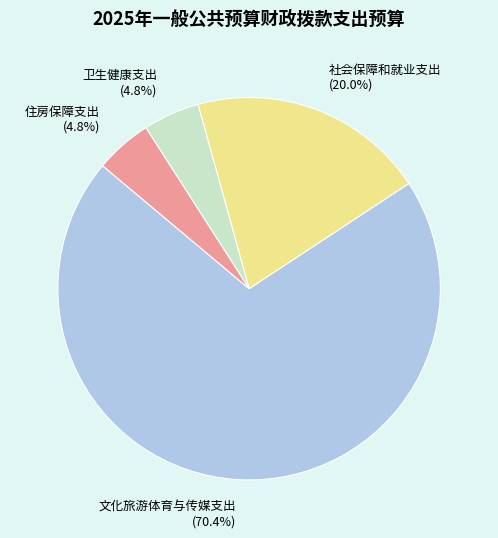

How many segments does this pie chart have?

4